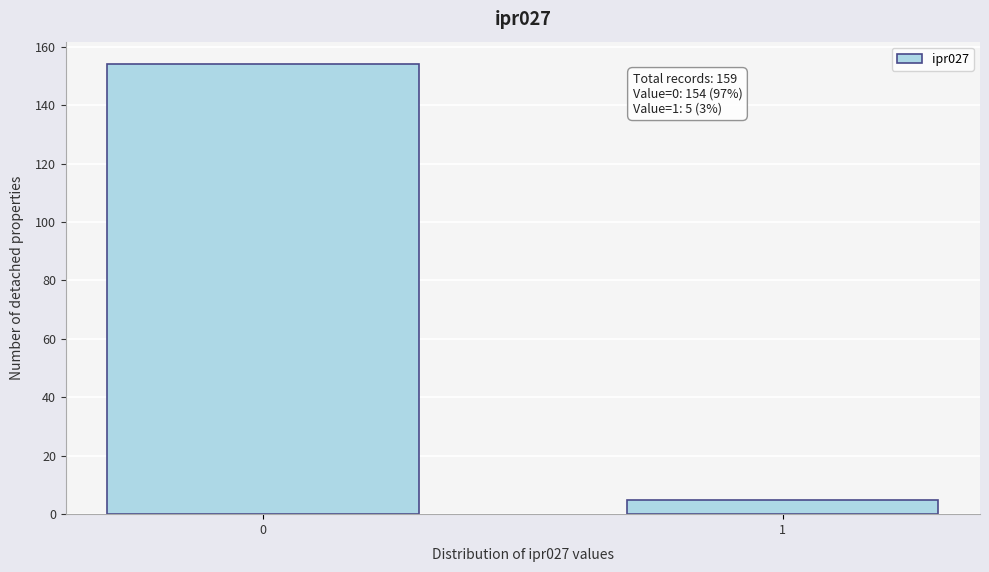

Reading right to left, extract all data points from this chart.

5	154